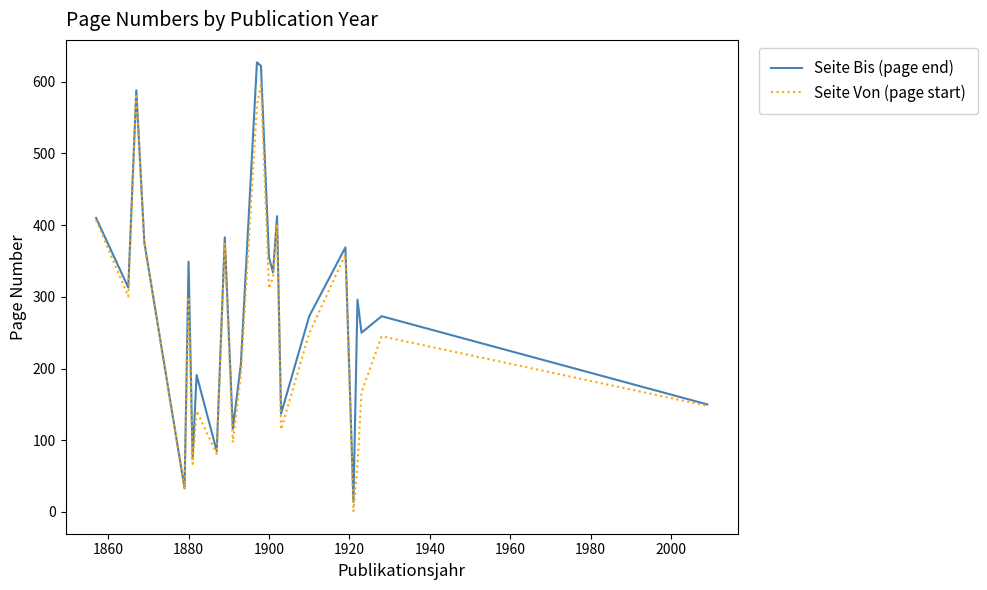

Which series has the largest range (max minus min)?

Seite Bis (page end)